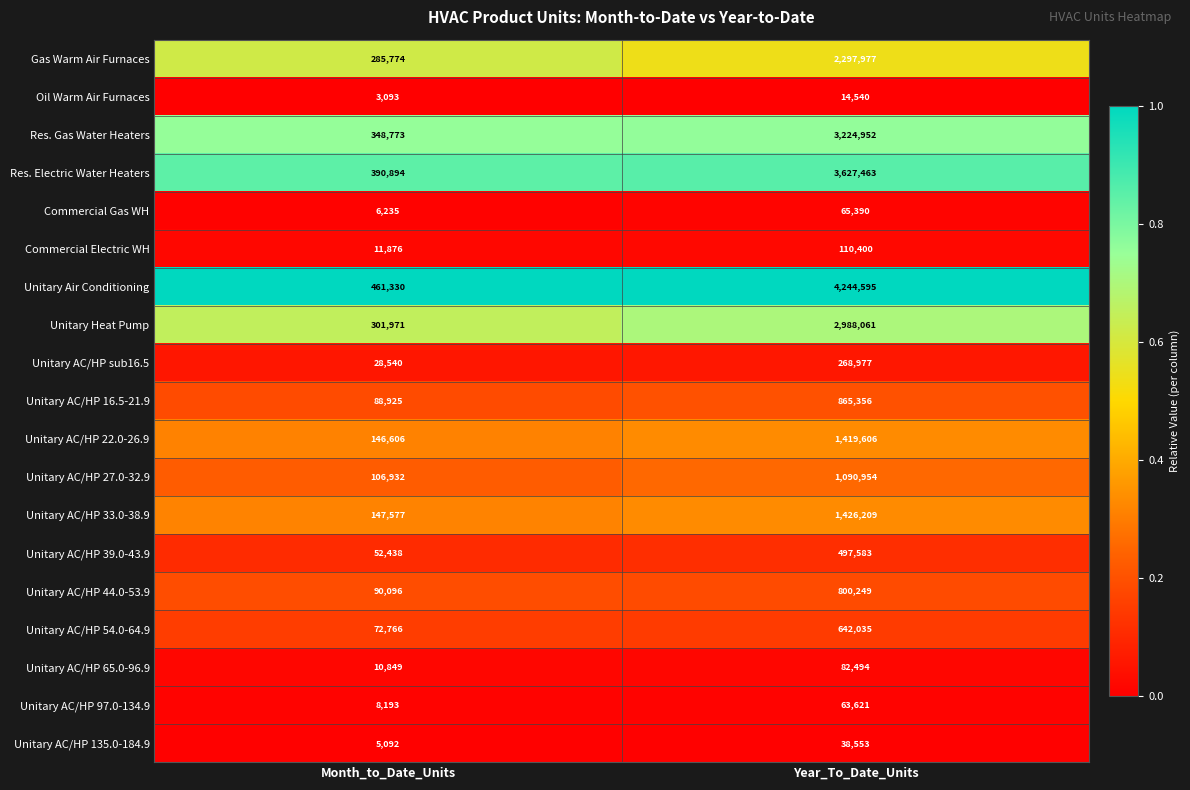

Which category has the lowest value in the Unitary AC/HP 135.0-184.9 series?

Month_to_Date_Units